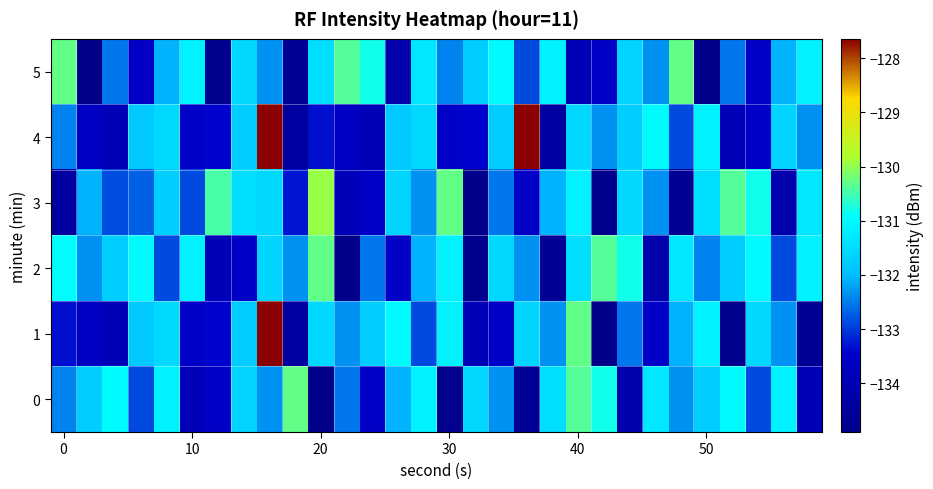

What is the minimum value shown in the chart?

-134.9